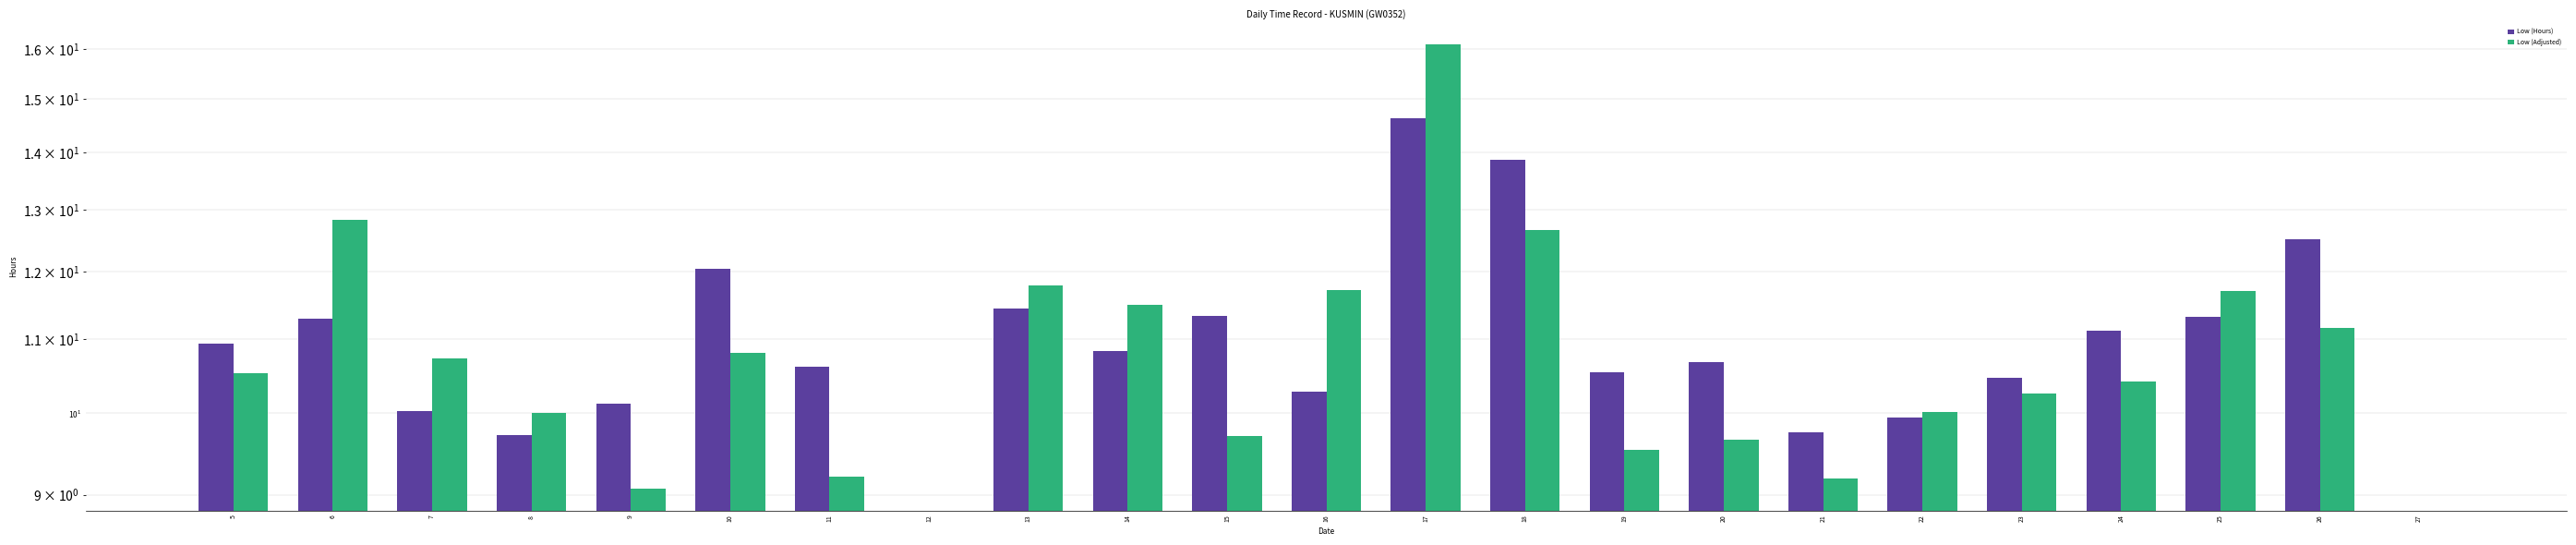

How many series are shown in this chart?

2